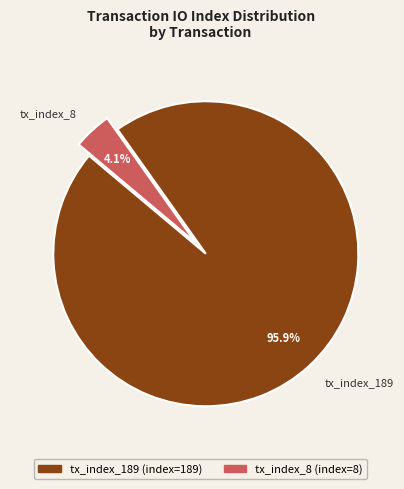

To the nearest percent, what percentage of the pie is tx_index_8?

4%